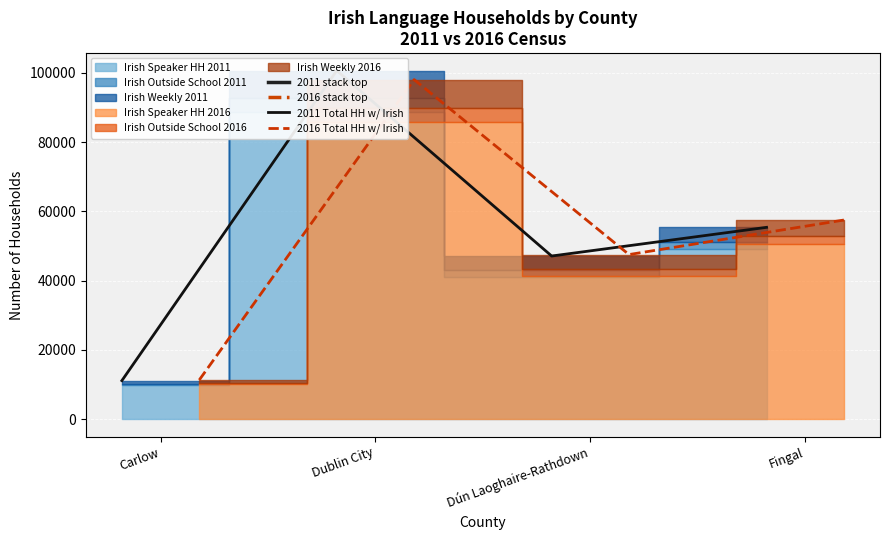

In 2016 Total HH w/ Irish, how many points are lower than both neighbors (excluding endpoints)?

1